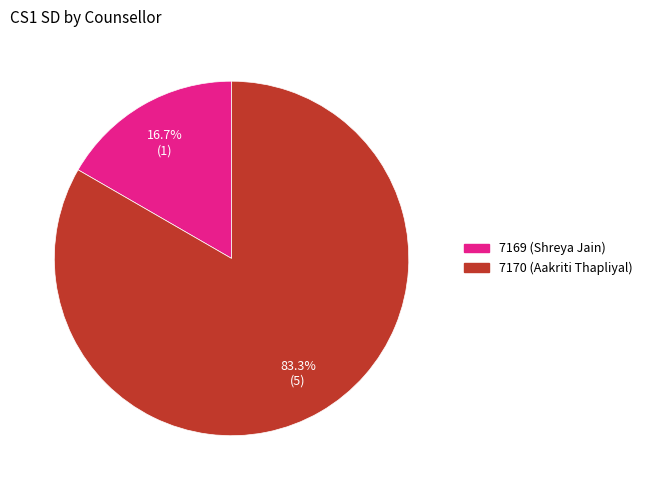

To the nearest percent, what percentage of the pie is 7169 (Shreya Jain)?

17%